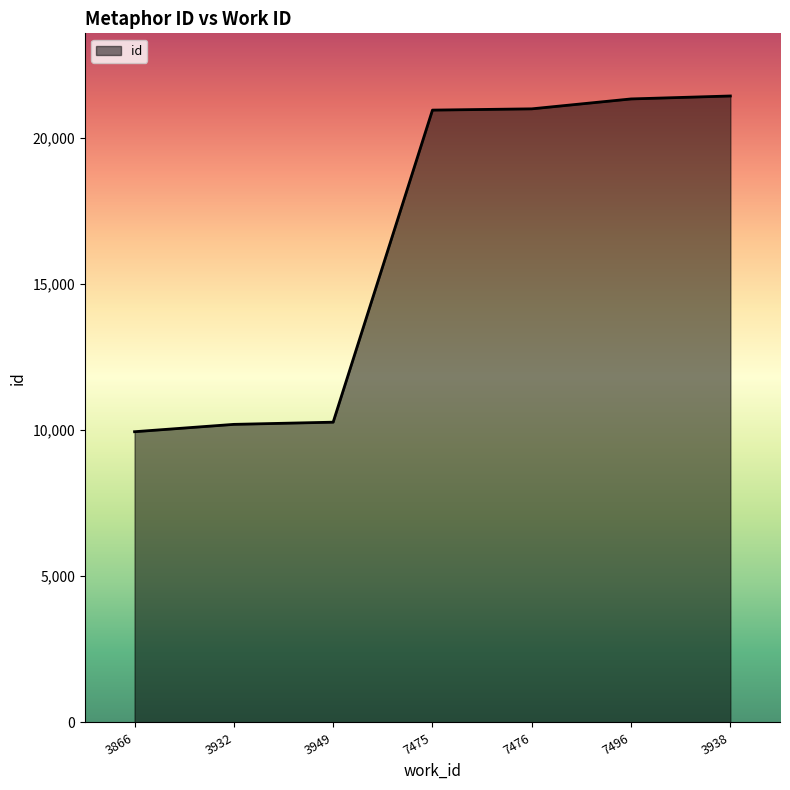

What is the average value?

16441